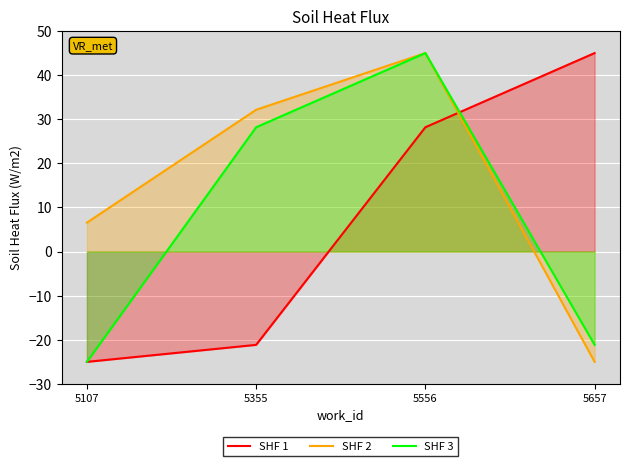

What are all the series names shown in the legend?

SHF 1, SHF 2, SHF 3